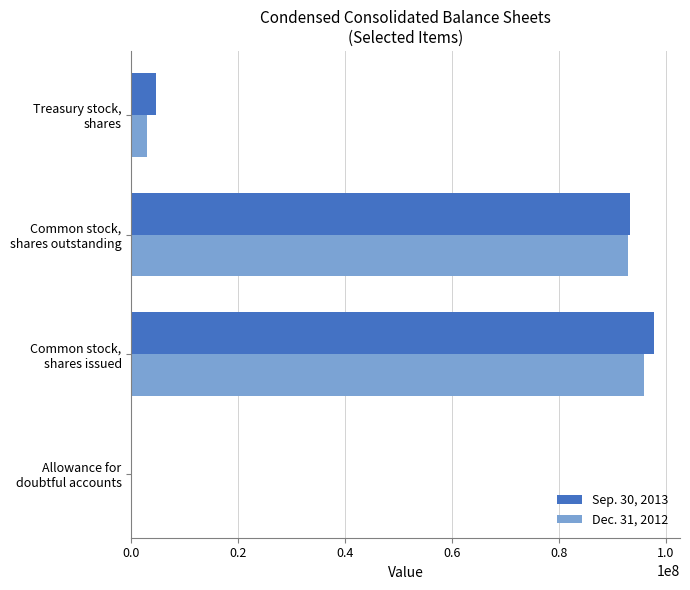

What is the maximum value shown in the chart?

97783061